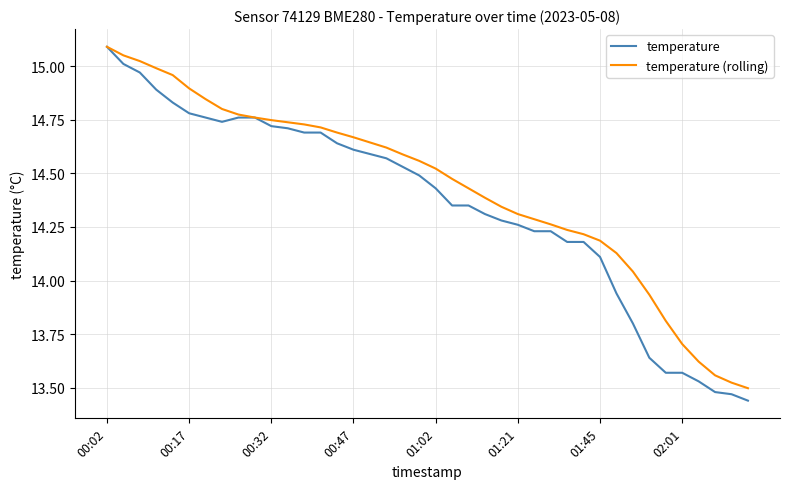

Which series has the largest range (max minus min)?

temperature